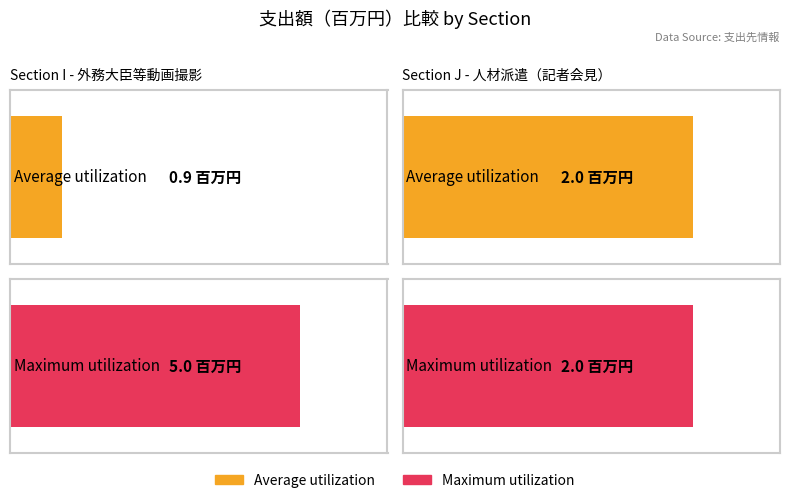

Reading left to right, list all the values displayed in this chart.

Average utilization: I=0.9	J=2.0
Maximum utilization: I=5.0	J=2.0